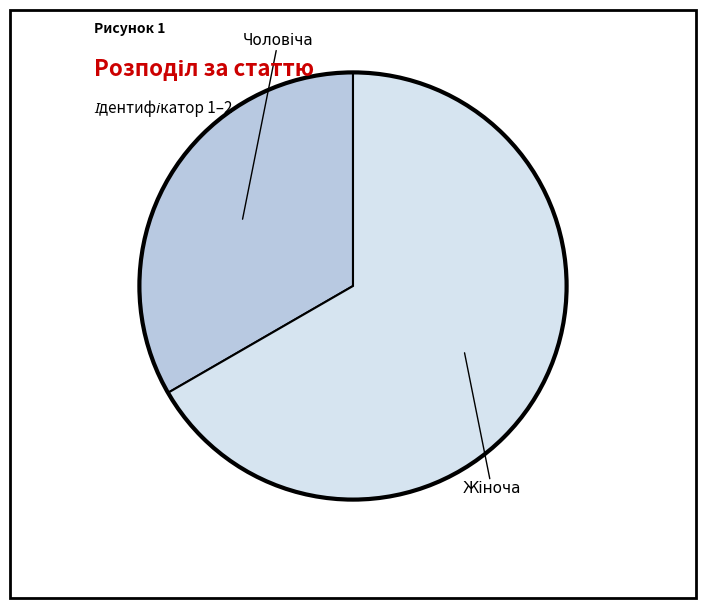

Does any single category account for the majority?

Yes